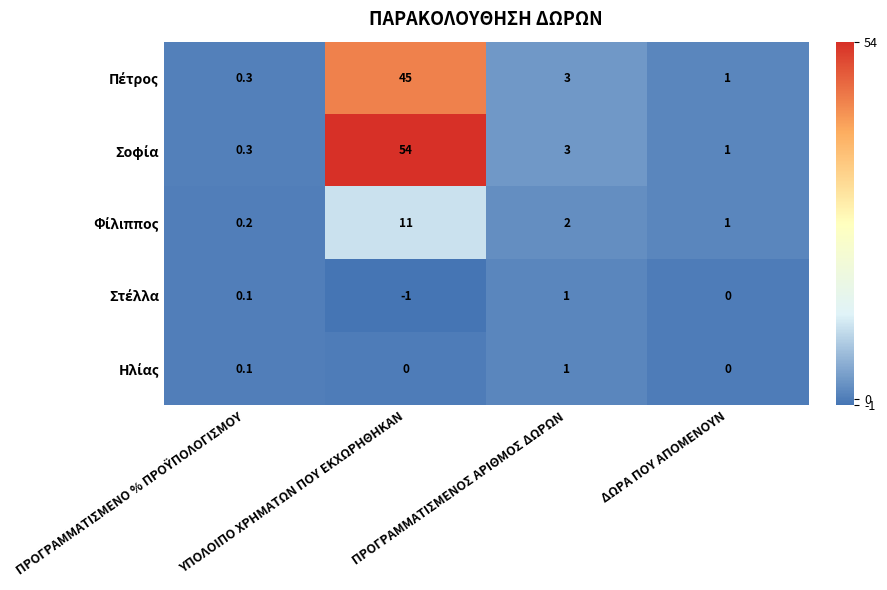

What is the minimum value shown in the chart?

-1.0